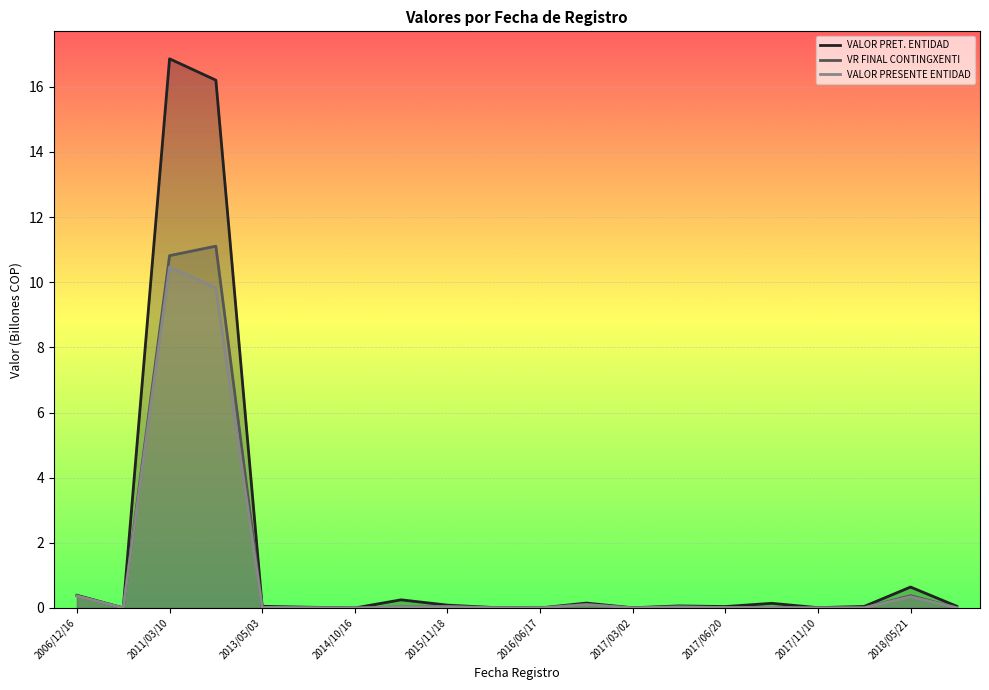

What is the difference between the second highest and second lowest values in the VALOR PRET. ENTIDAD series?

16.2